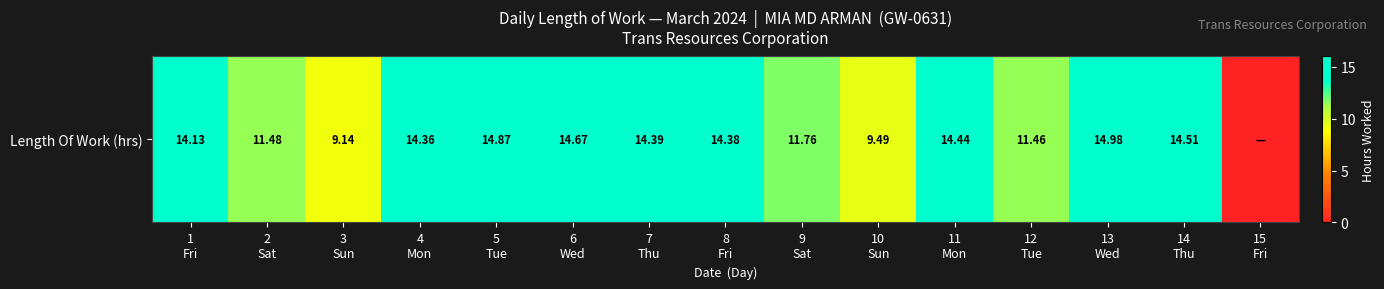

The chart shows a value of 9.4 at 13
Wed. True or false?

False